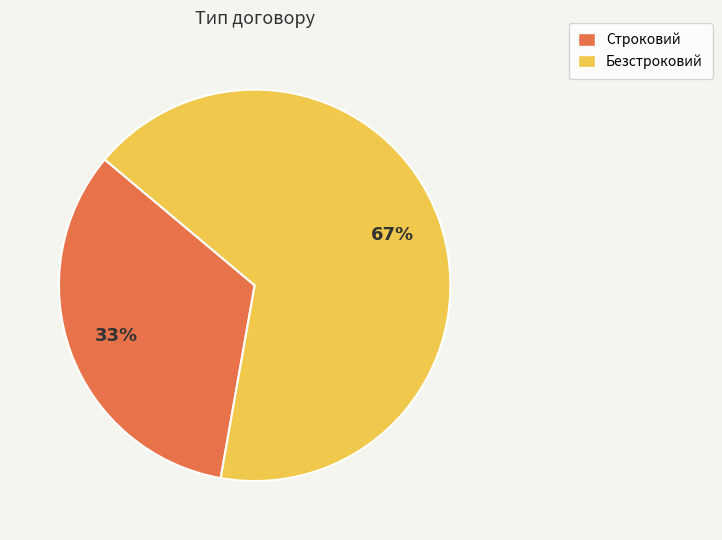

Count the number of slices in the pie.

2